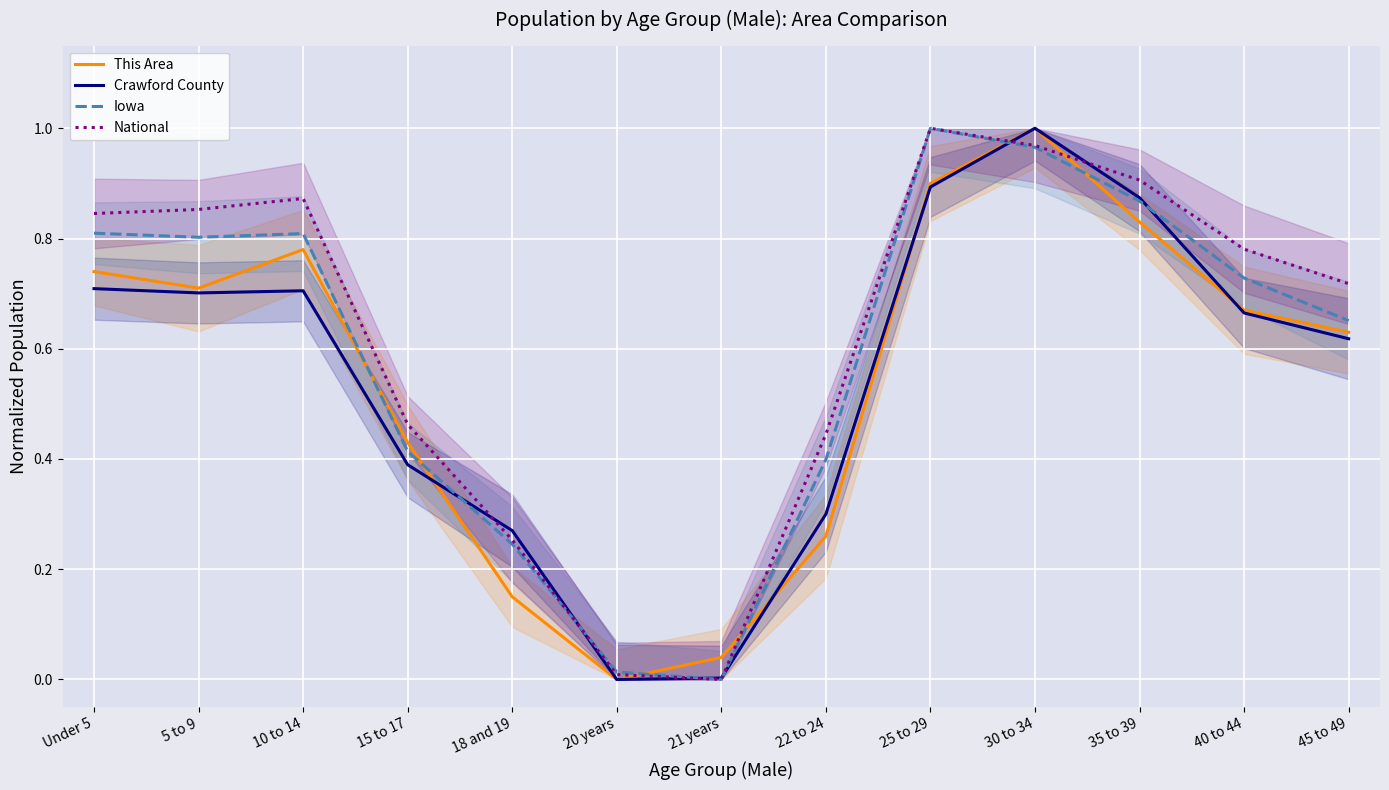

What is the sum of all Crawford County values?

7.1